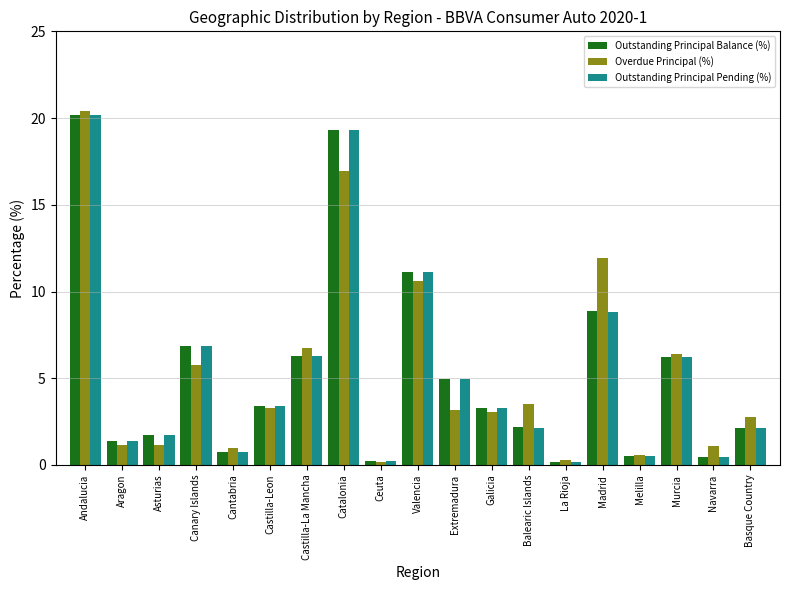

What is the value of the Outstanding Principal Pending (%) bar at the 18th from the left?

0.5